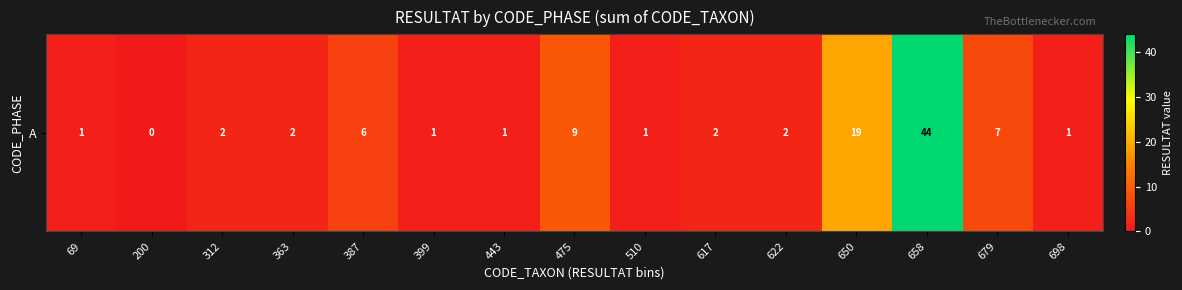

At which category does the chart reach its peak across all series?

658